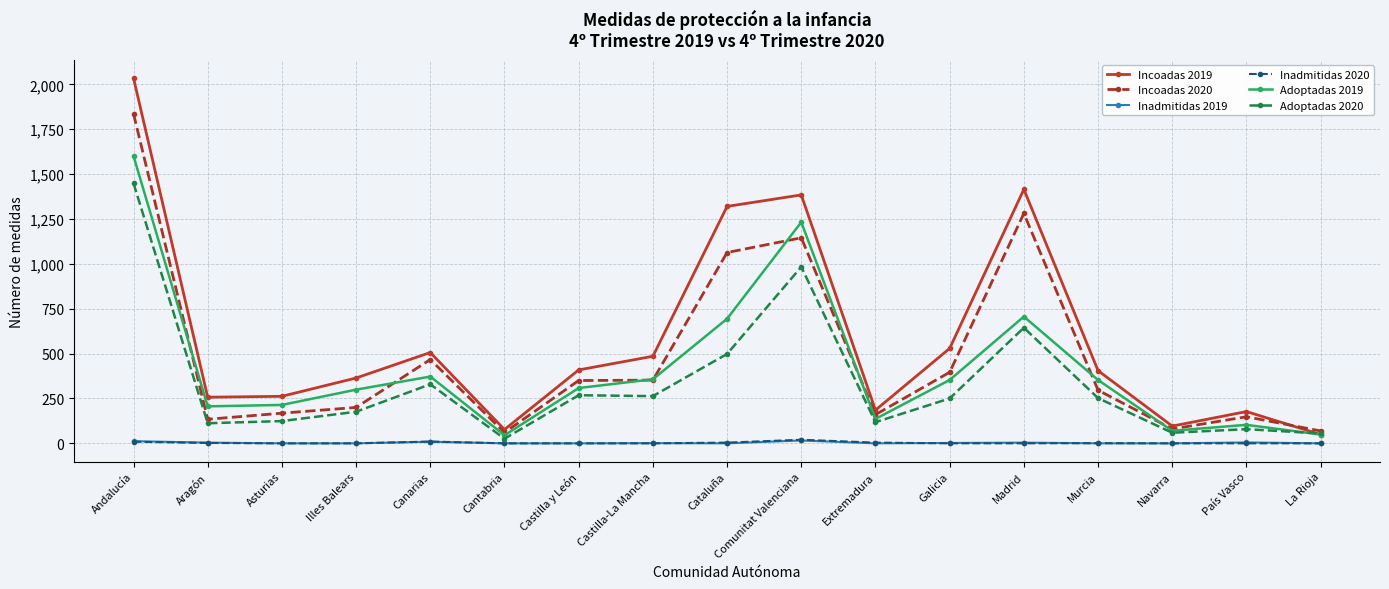

True or false: Adoptadas 2020 has a value of 176 at Illes Balears.

True